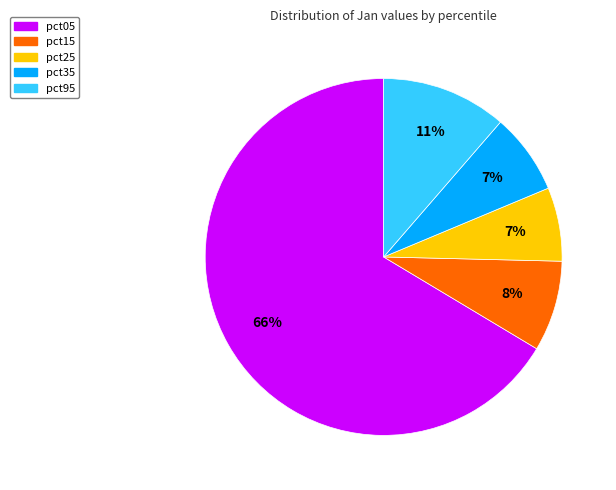

Which slice is the largest?

pct05